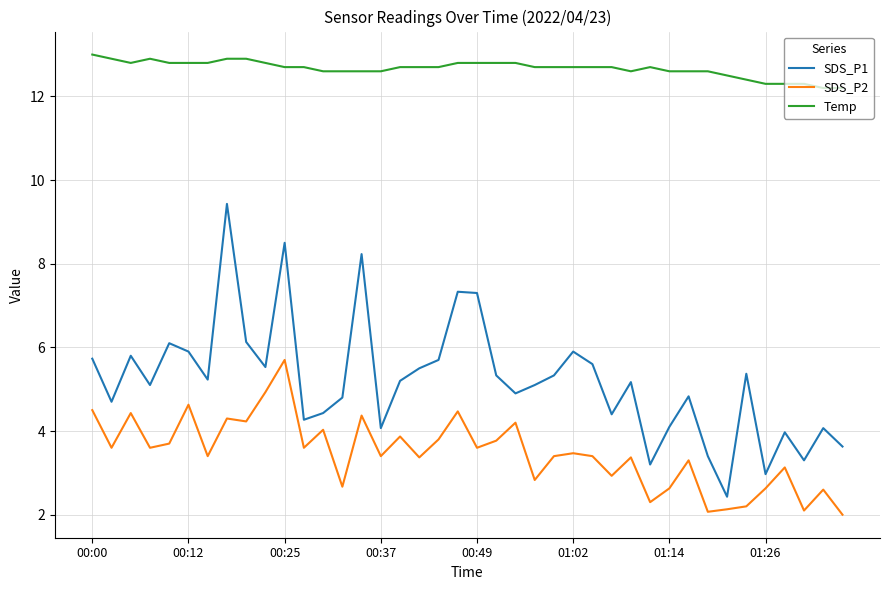

What is the lowest value of the Temp series?

12.2